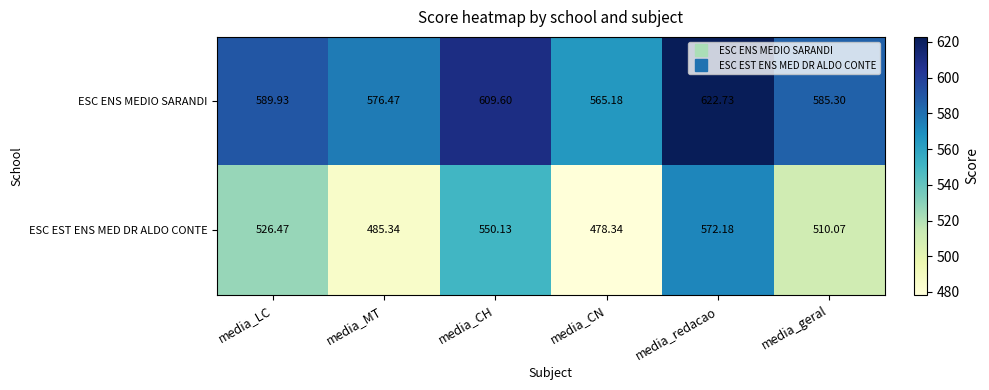

Which series has the largest range (max minus min)?

ESC EST ENS MED DR ALDO CONTE